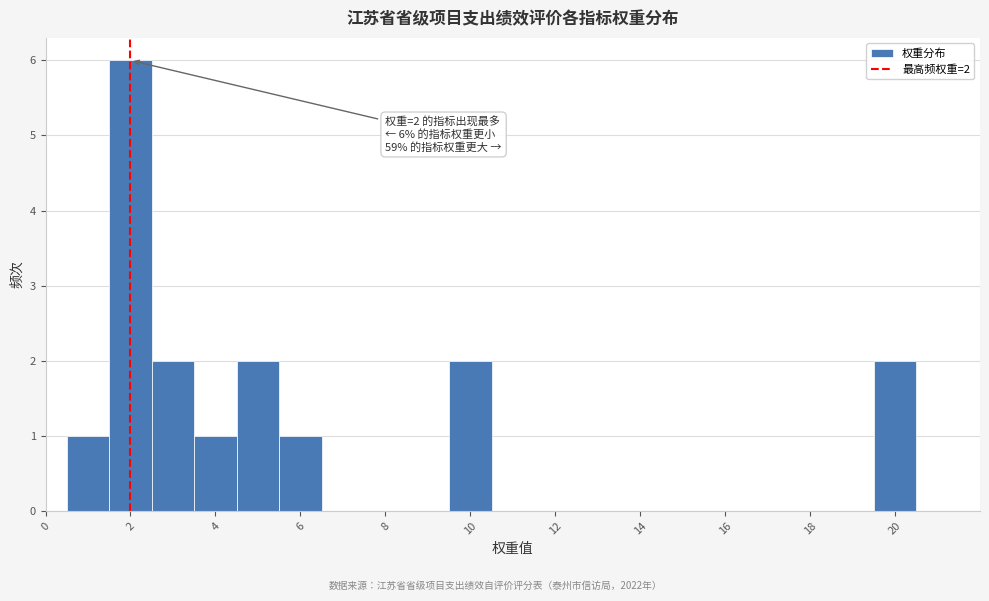

Which range on the x-axis has the tallest bar?

1.5 to 2.5